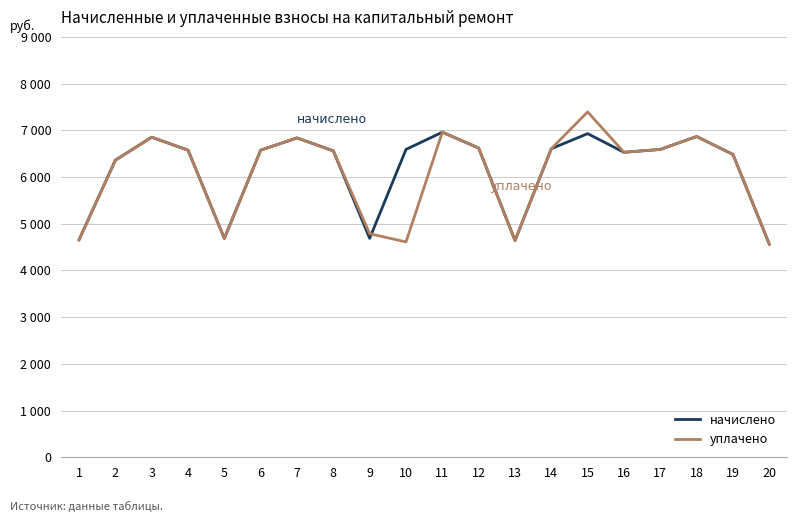

Where is the first local maximum for уплачено?

3